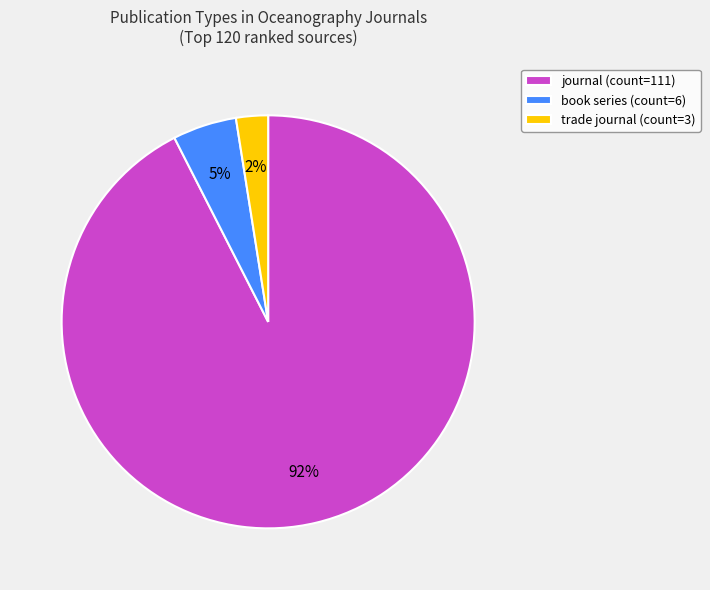

What is the smallest slice in the pie chart?

trade journal